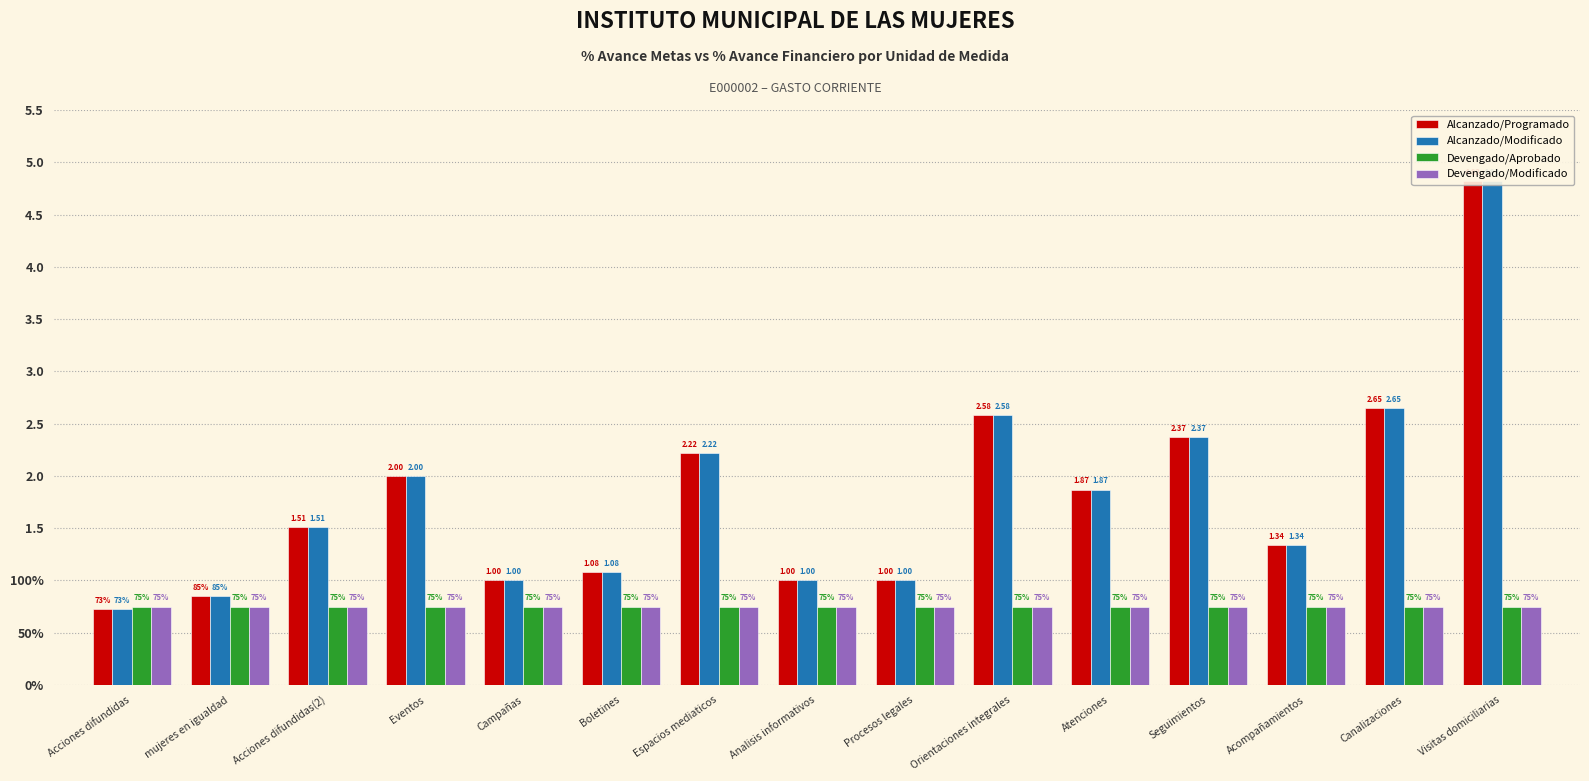

What is the highest value of the Devengado/Modificado series?

0.8